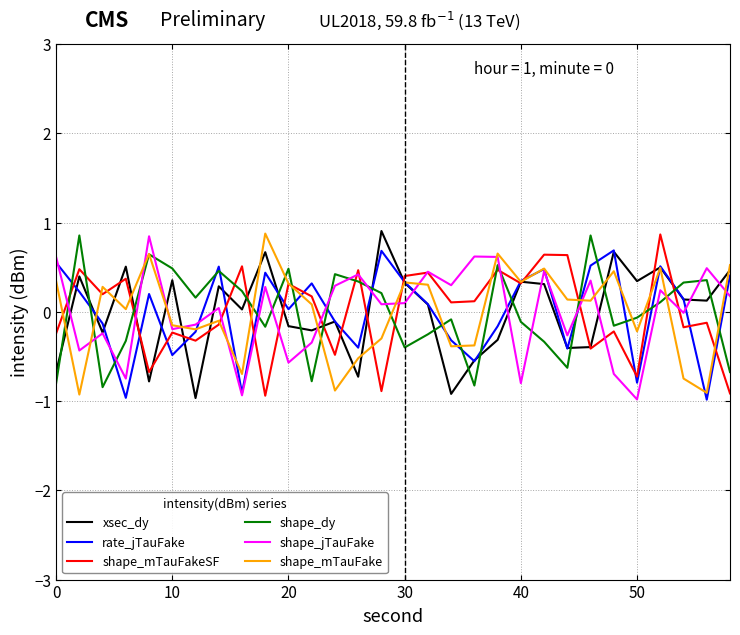

How many intersections are there between xsec_dy and shape_dy?

16